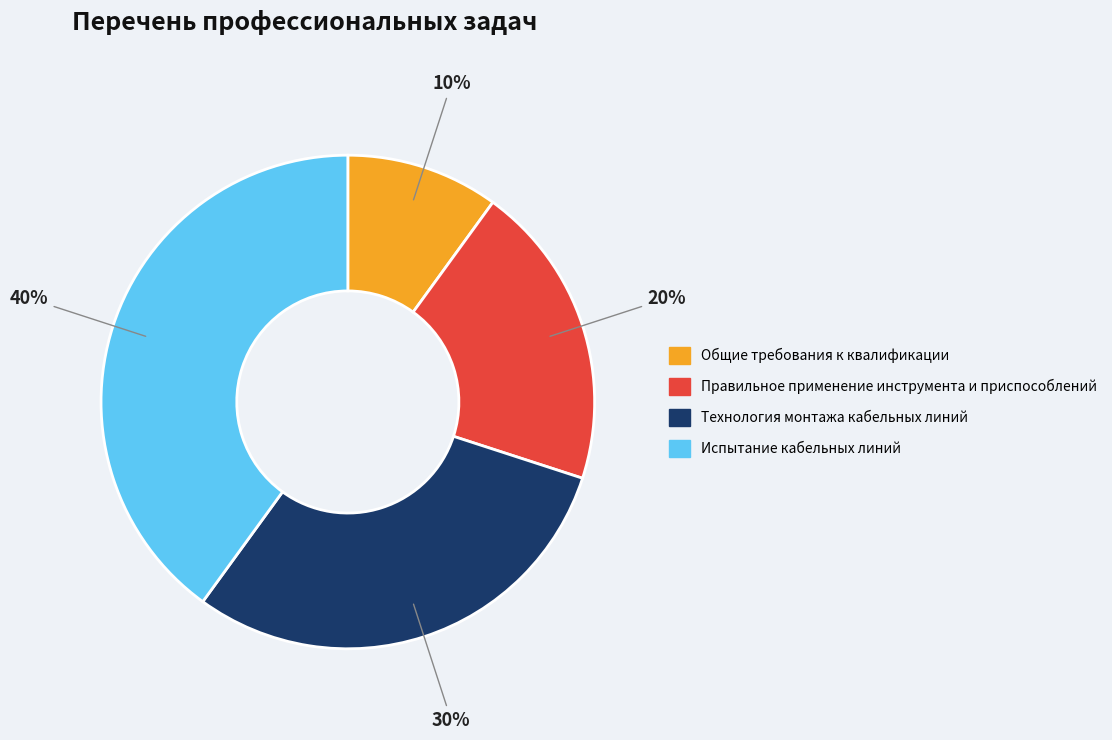

Combined, do Правильное применение инструмента и приспособлений and Испытание кабельных линий account for over 50%?

Yes